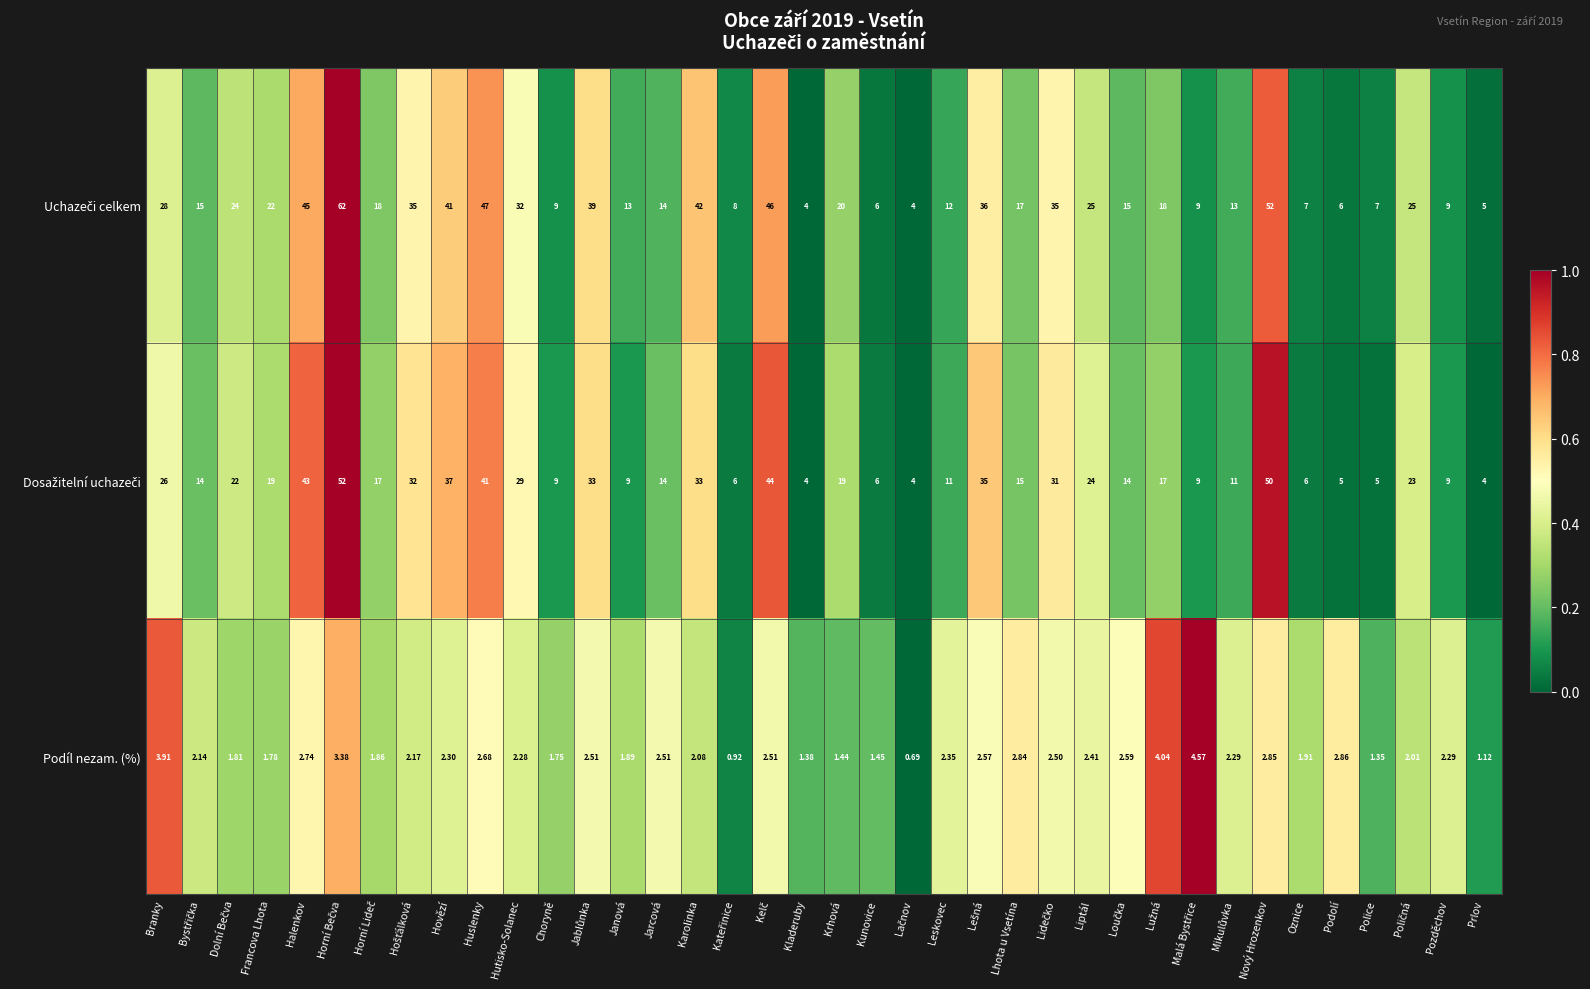

Where does the Podíl nezam. (%) series first go above 2?

Branky